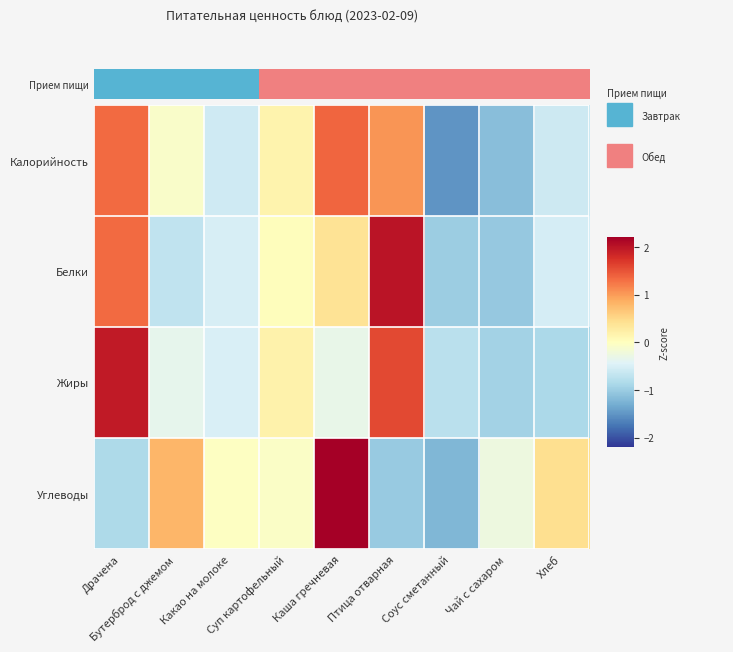

Which series has the widest spread of values?

Углеводы